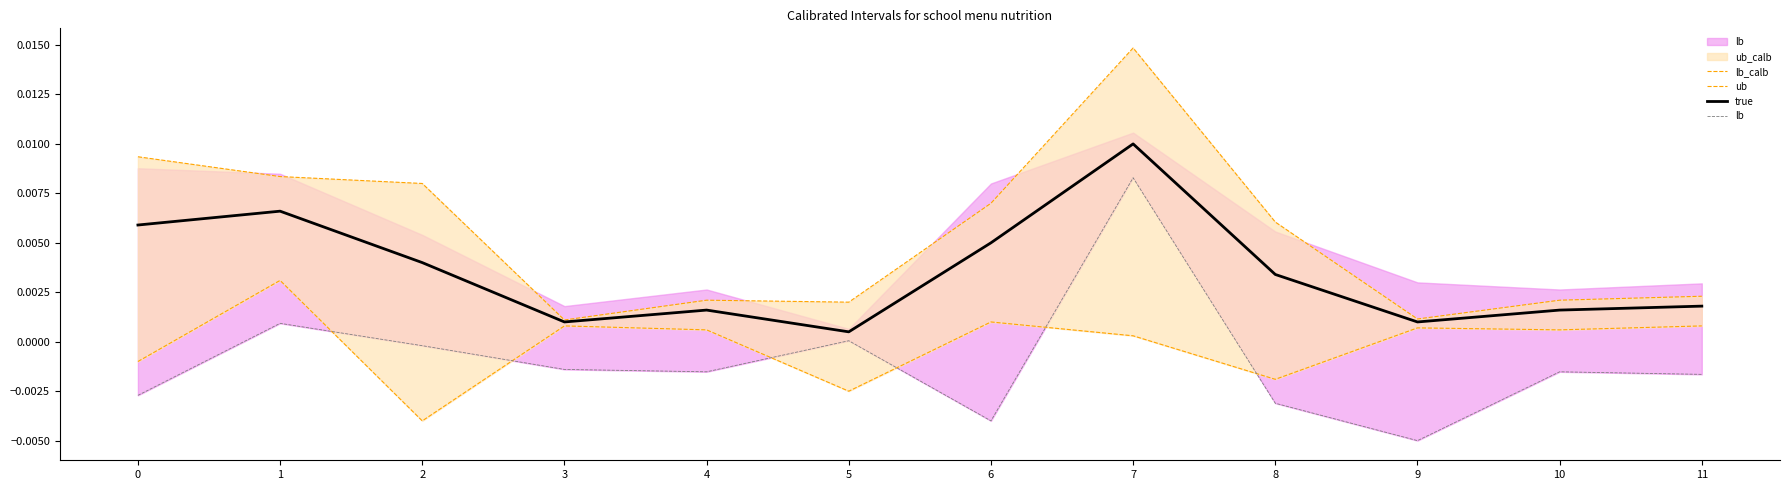

How many interior local valleys does the lb series have?

3